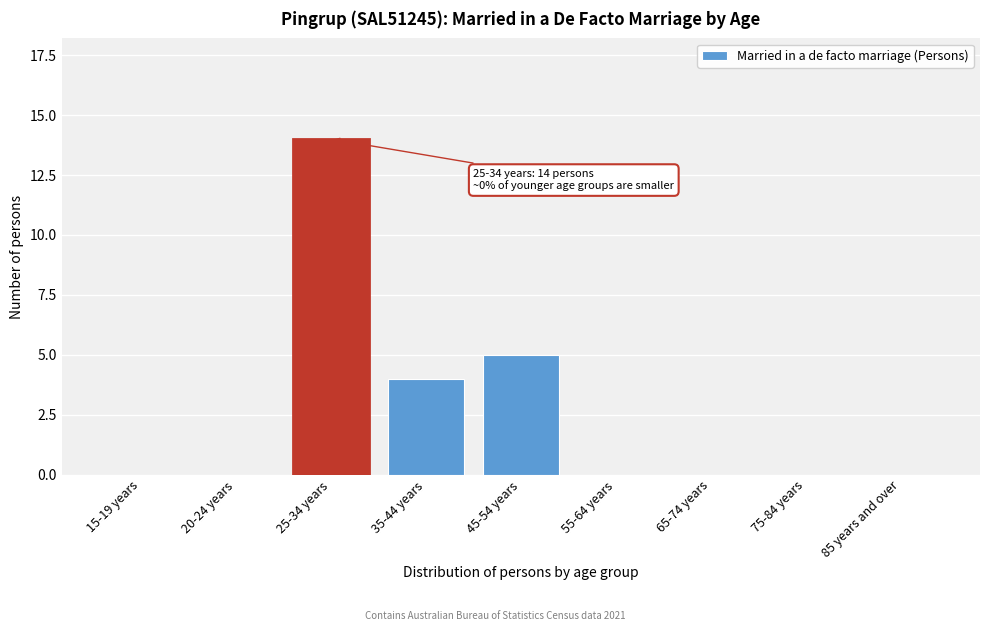

Reading left to right, list all the values displayed in this chart.

15-19 years=0	20-24 years=0	25-34 years=14	35-44 years=4	45-54 years=5	55-64 years=0	65-74 years=0	75-84 years=0	85 years and over=0